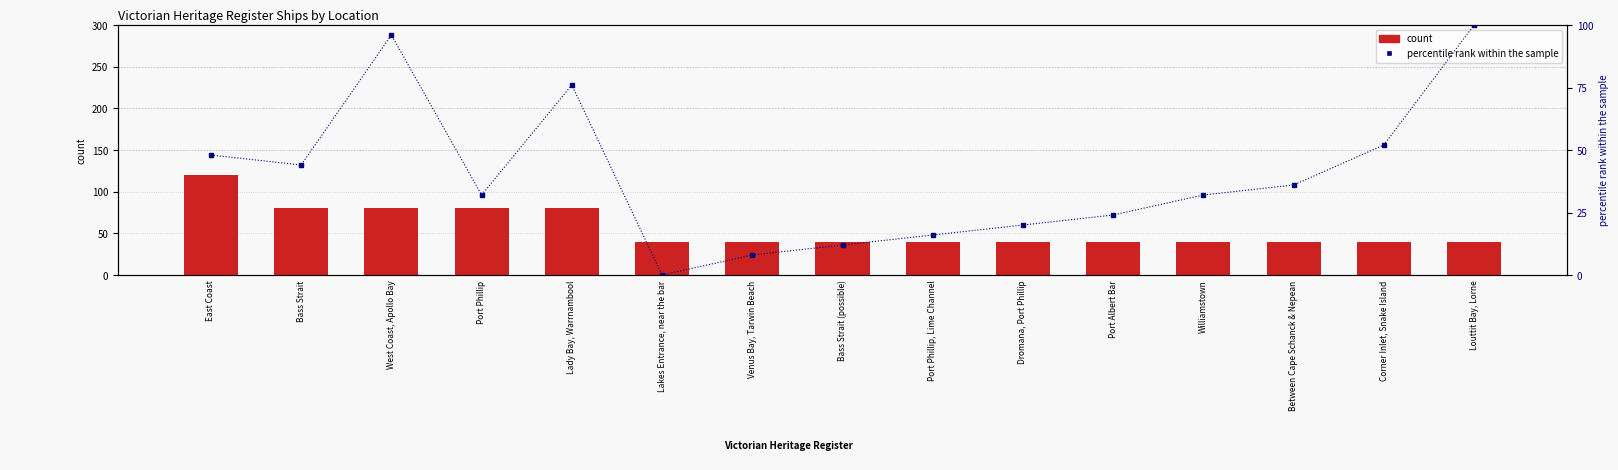

Is it true that percentile rank within the sample equals 24 at Port Albert Bar?

True